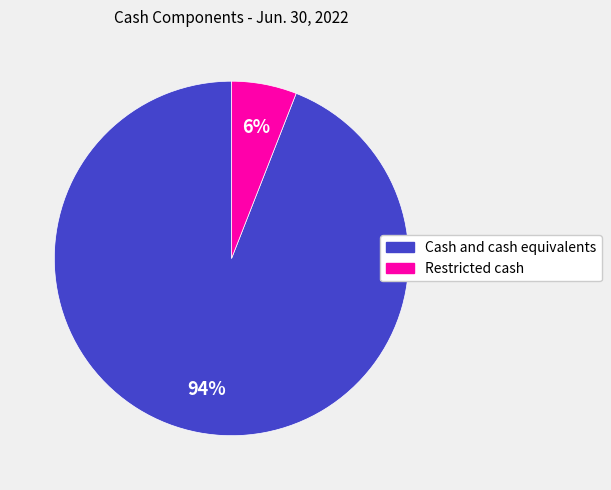

To the nearest percent, what portion does Restricted cash represent?

6%